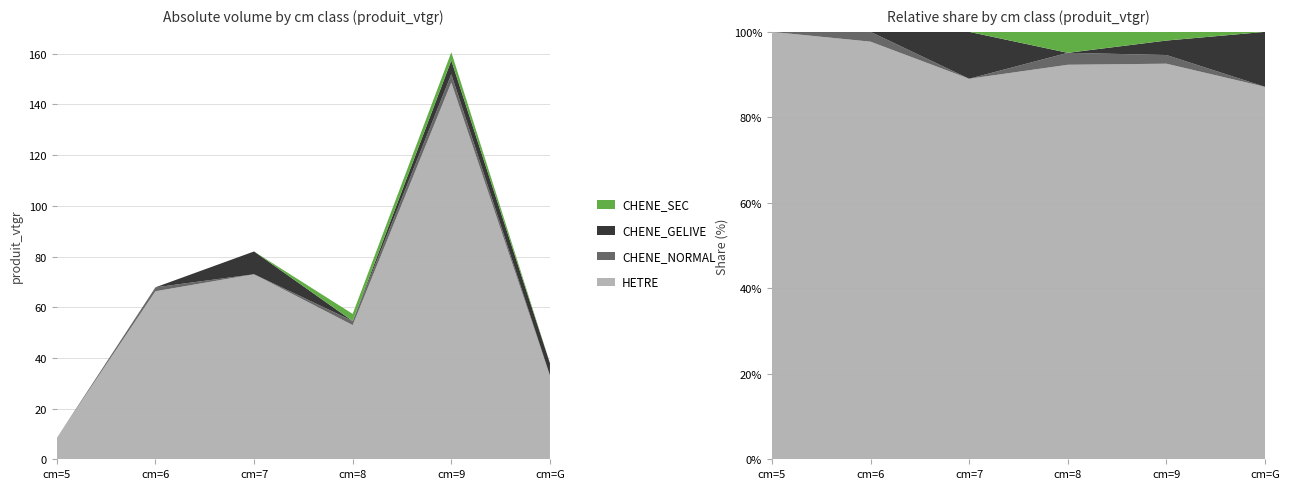

Reading right to left, list all the values displayed in this chart.

HETRE: cm=G=33.0	cm=9=148.6	cm=8=52.9	cm=7=73.0	cm=6=66.3	cm=5=8.4
CHENE_NORMAL: cm=G=0.0	cm=9=3.3	cm=8=1.6	cm=7=0.0	cm=6=1.6	cm=5=0.0
CHENE_GELIVE: cm=G=4.9	cm=9=5.4	cm=8=0.0	cm=7=9.0	cm=6=0.0	cm=5=0.0
CHENE_SEC: cm=G=0.0	cm=9=3.3	cm=8=2.8	cm=7=0.0	cm=6=0.0	cm=5=0.0